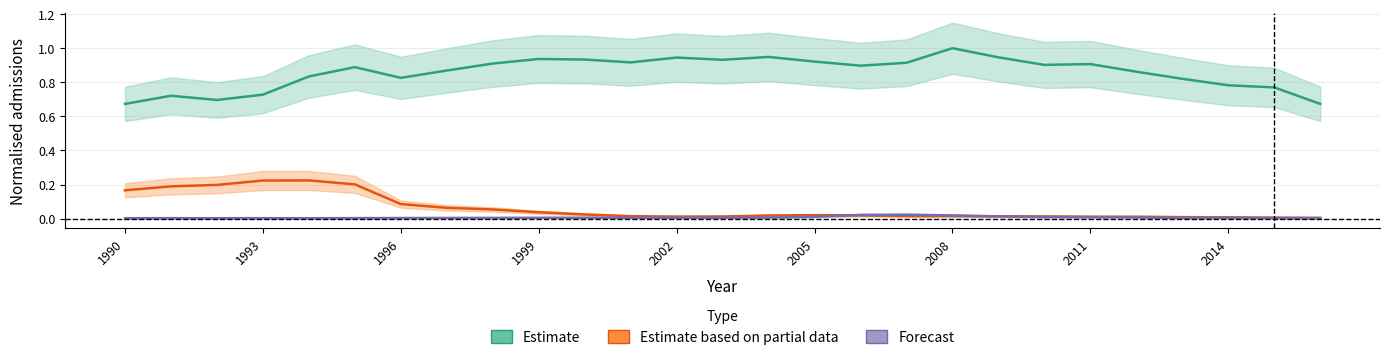

Rank the series by their maximum value, from lowest to highest.

Forecast, Estimate based on partial data, Estimate